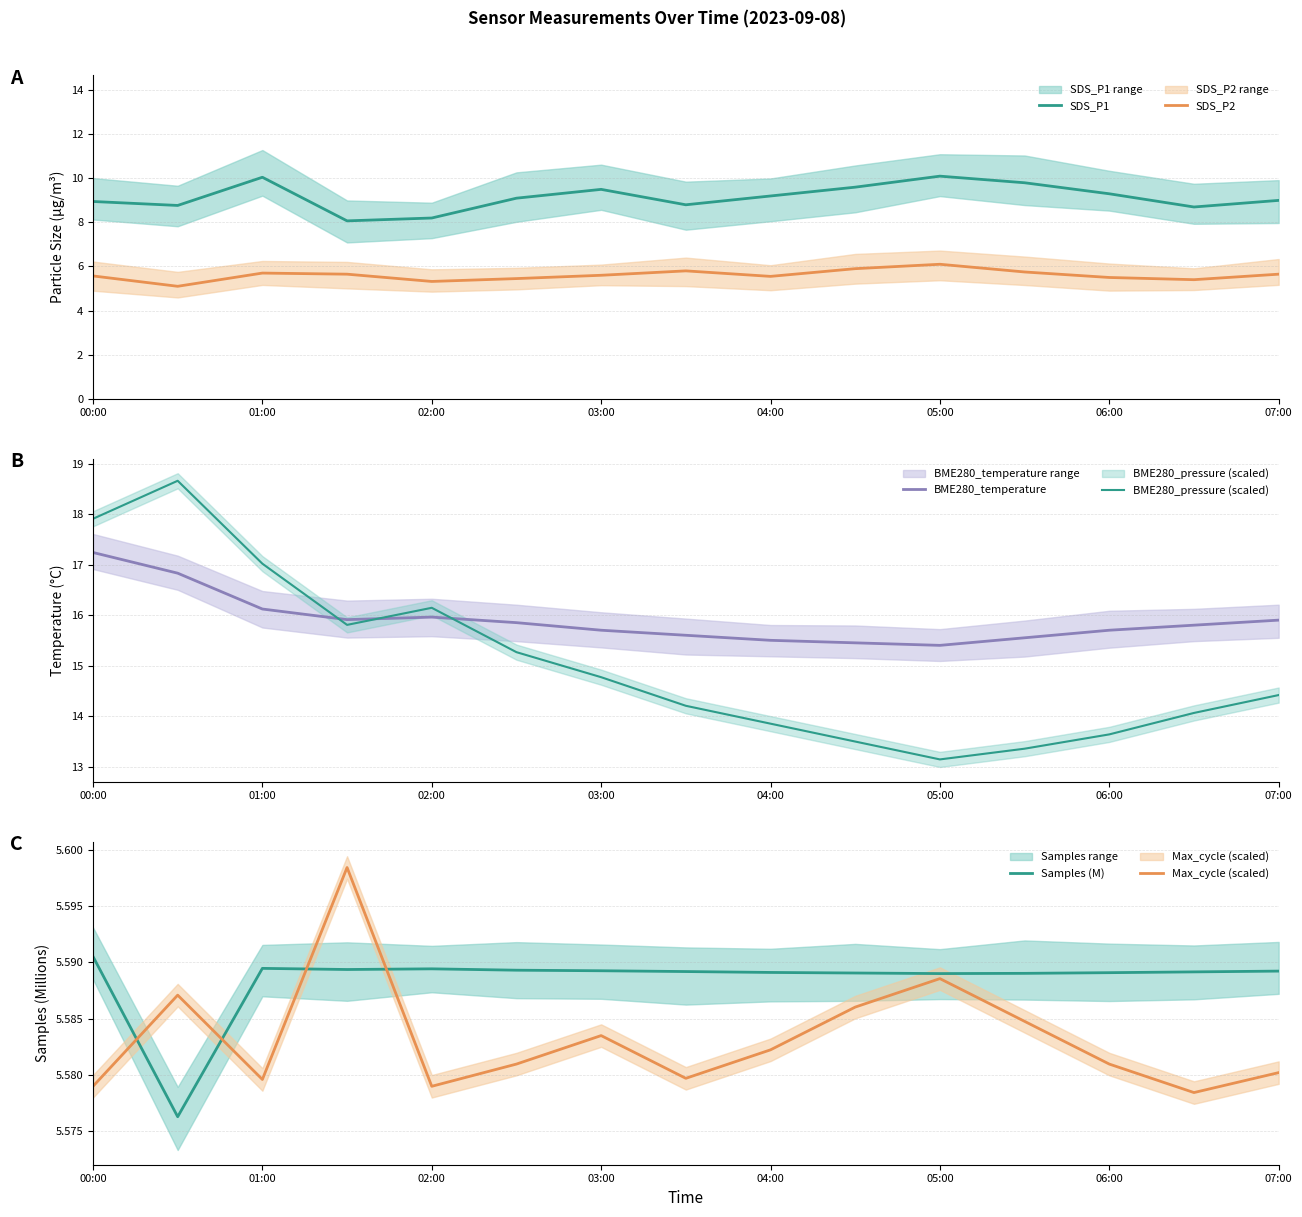

What is the highest value of the SDS_P2 series?

6.1